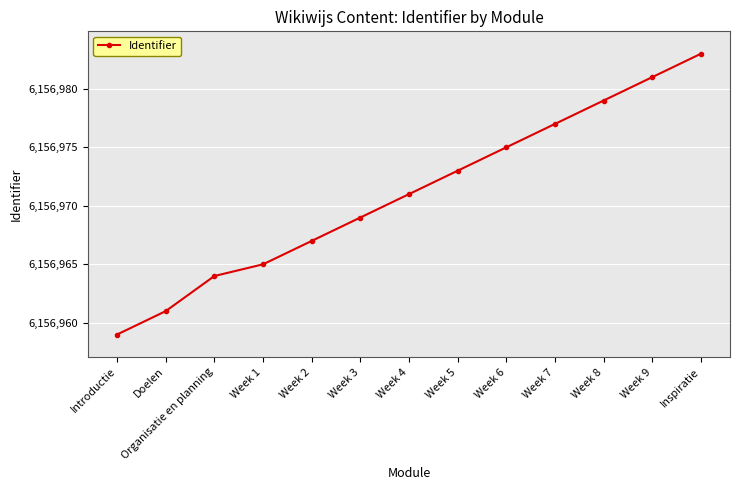

What is the sum of all values?

80040624